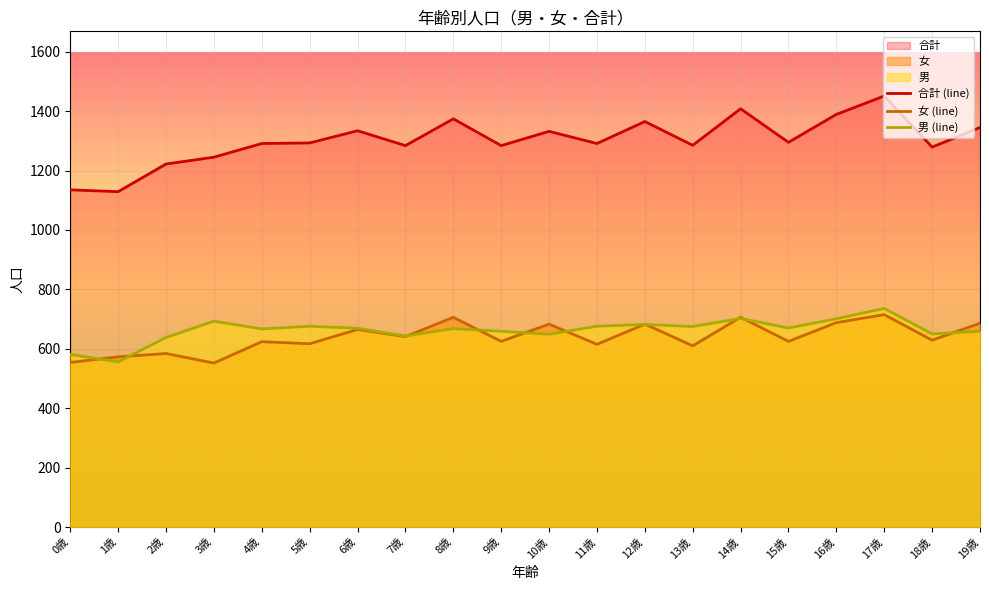

Count the number of data series in this chart.

3